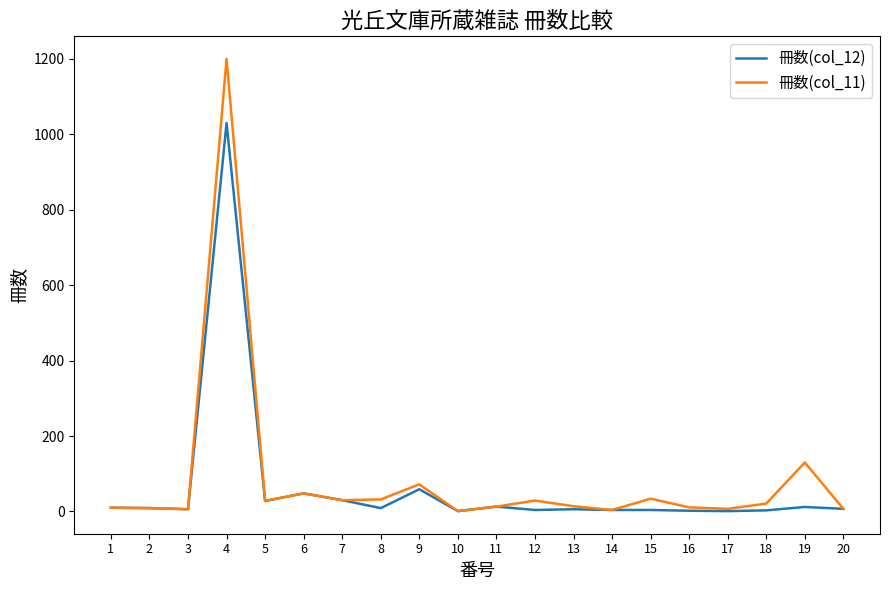

In 冊数(col_11), how many points are lower than both neighbors (excluding endpoints)?

6